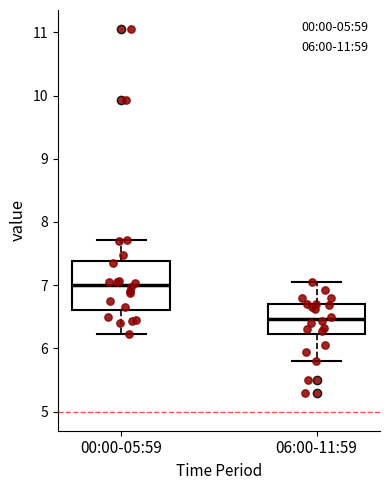

Reading left to right, read every box against the y-axis: the position of its median line, the range the box covers, and the ends of its whiskers. The values are not printed on the chart, so give them approximately, as read against the axis.

00:00-05:59: median 7.0, box 6.6 to 7.4, whiskers 6.2 to 7.7
06:00-11:59: median 6.5, box 6.2 to 6.7, whiskers 5.8 to 7.1